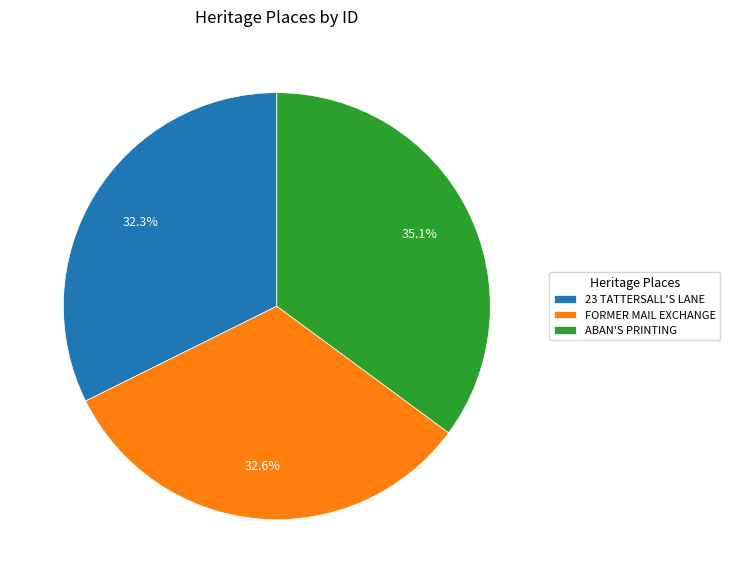

The FORMER MAIL EXCHANGE slice represents 33% of the pie. True or false?

True